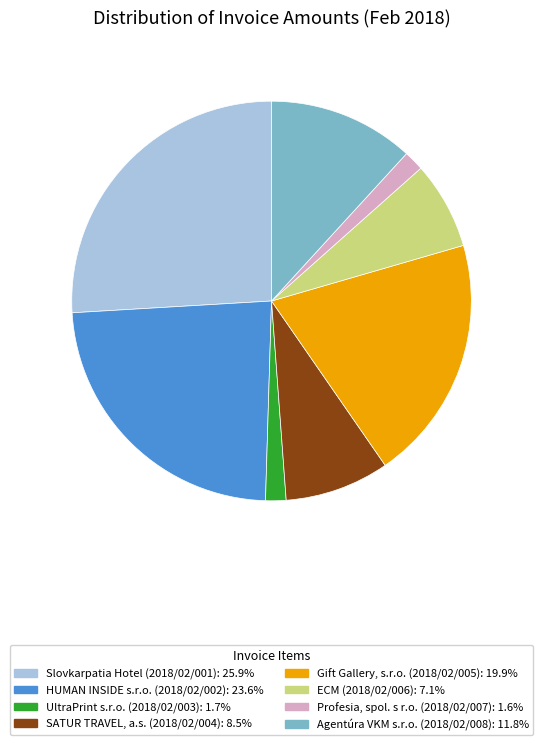

Count the number of slices in the pie.

8